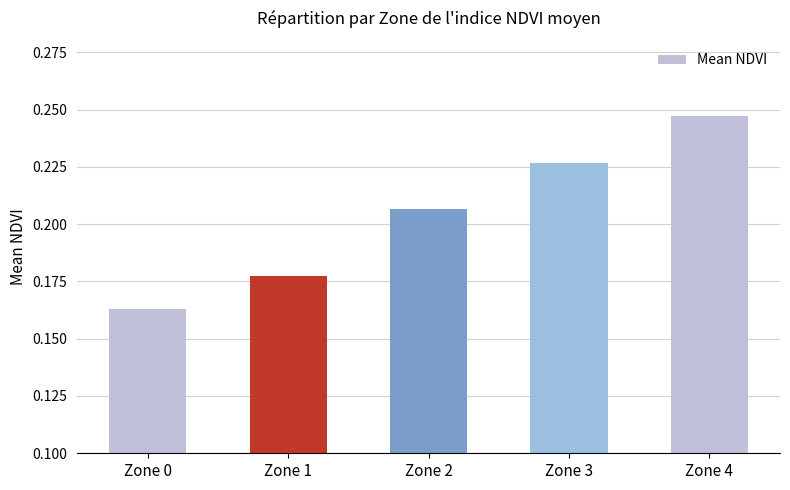

List the labels in order of value, smallest first.

Zone 0, Zone 1, Zone 2, Zone 3, Zone 4